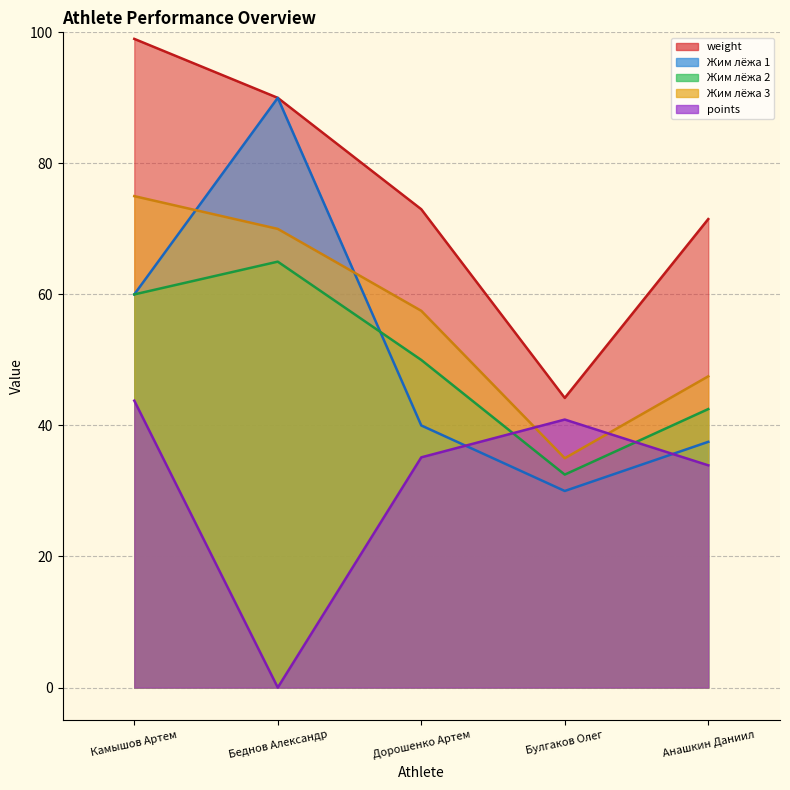

What is the highest value of the Жим лёжа 1 series?

90.0